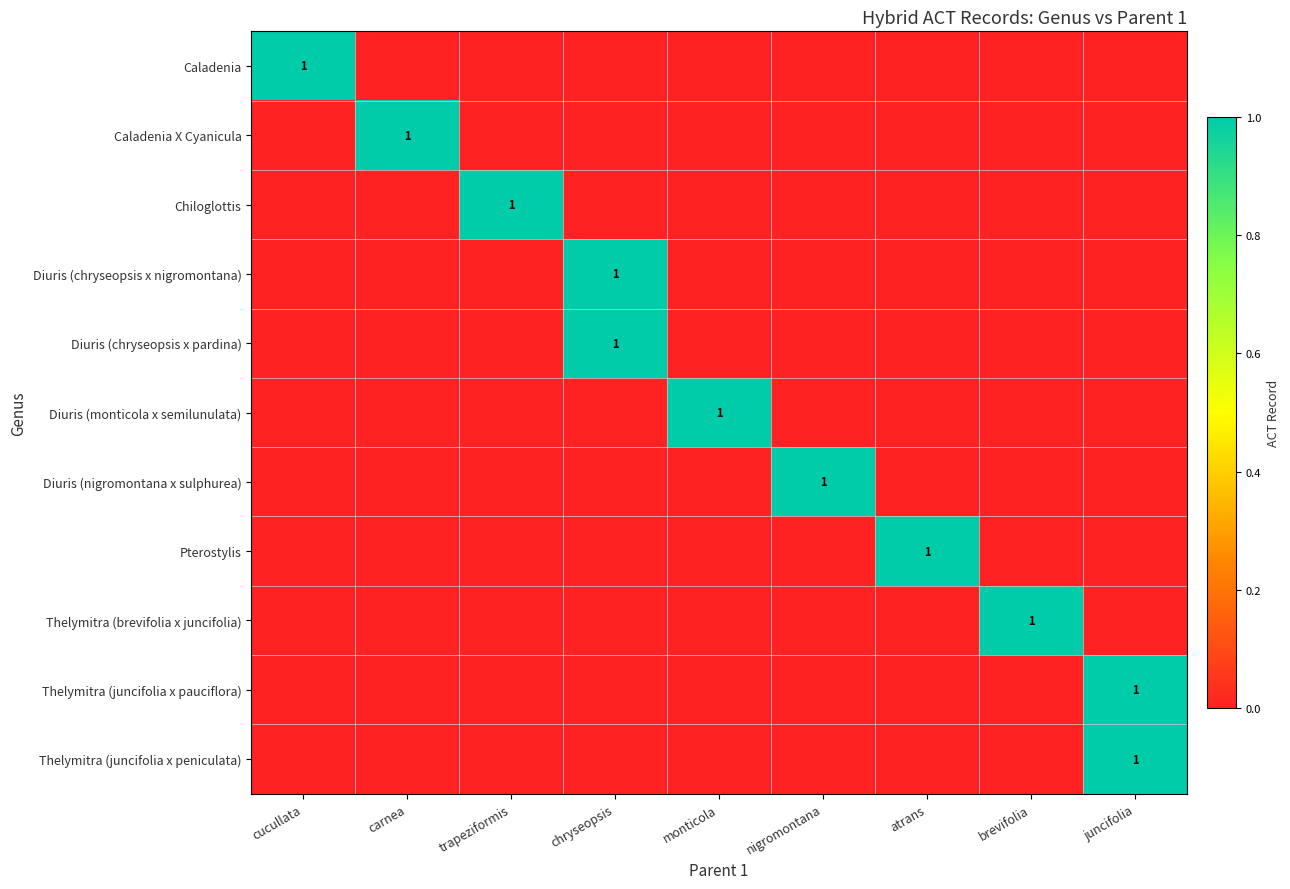

The value of Diuris (nigromontana x sulphurea) at nigromontana is 0. True or false?

False